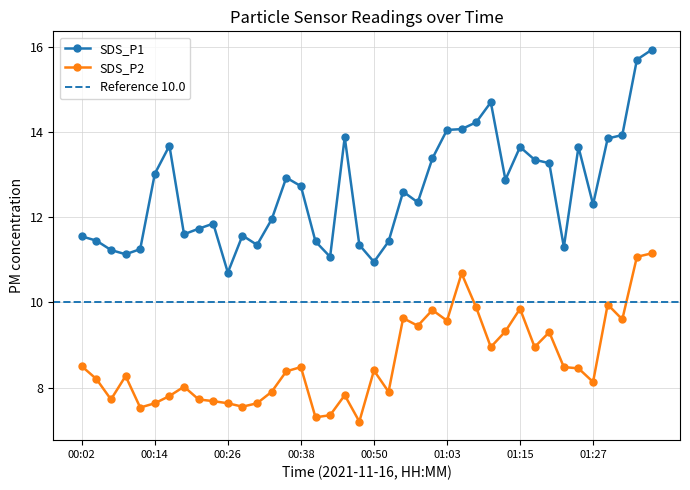

What is the difference between the second highest and minimum values in the SDS_P2 series?

3.9